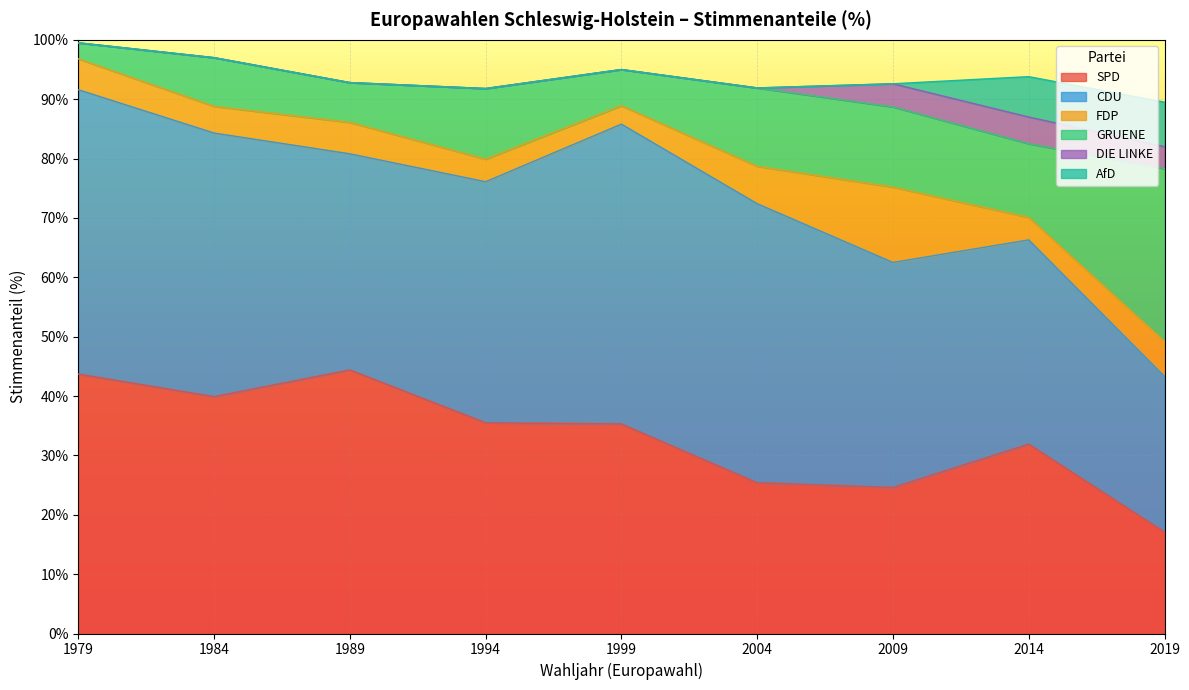

How many series are shown in this chart?

6